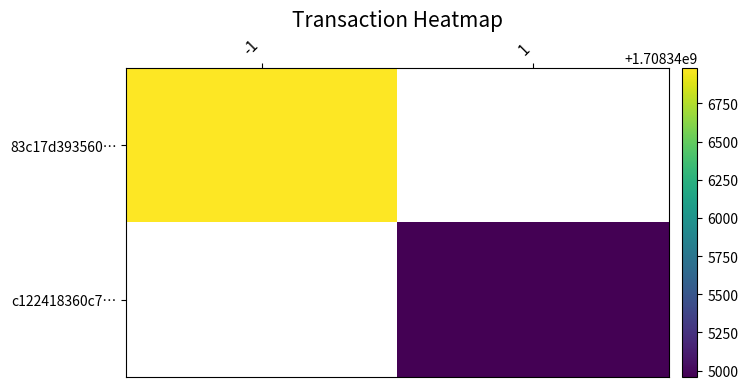

Which label corresponds to the smallest value in the chart?

1